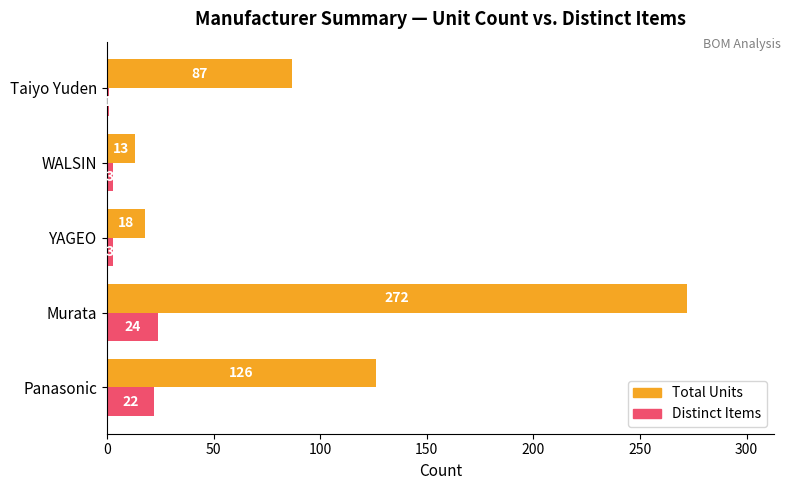

What is the difference between the maximum and second lowest values in the Total Units series?

254